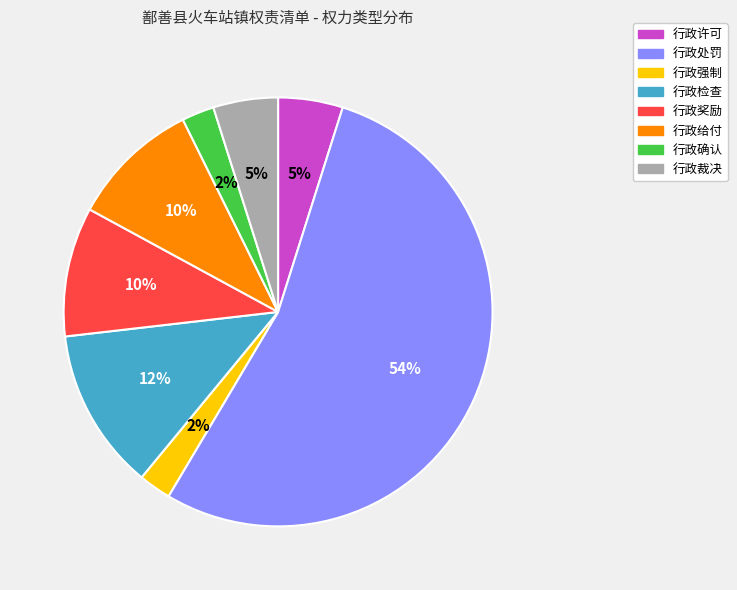

Is it true that 行政给付 is 16% of the pie?

False